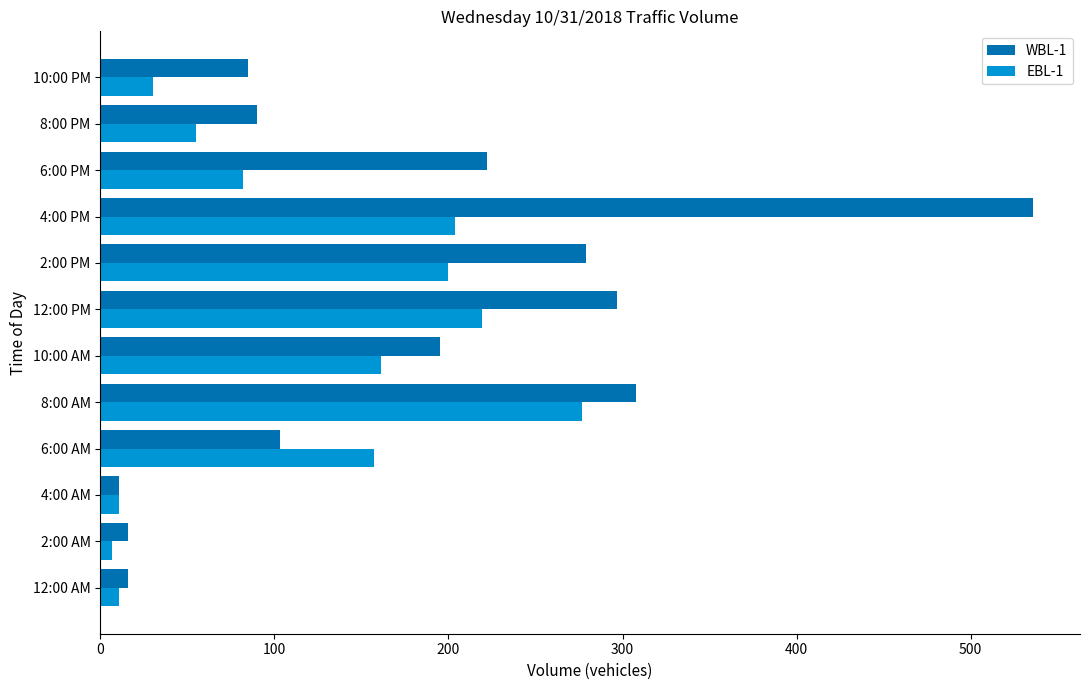

What is the greatest value displayed?

536